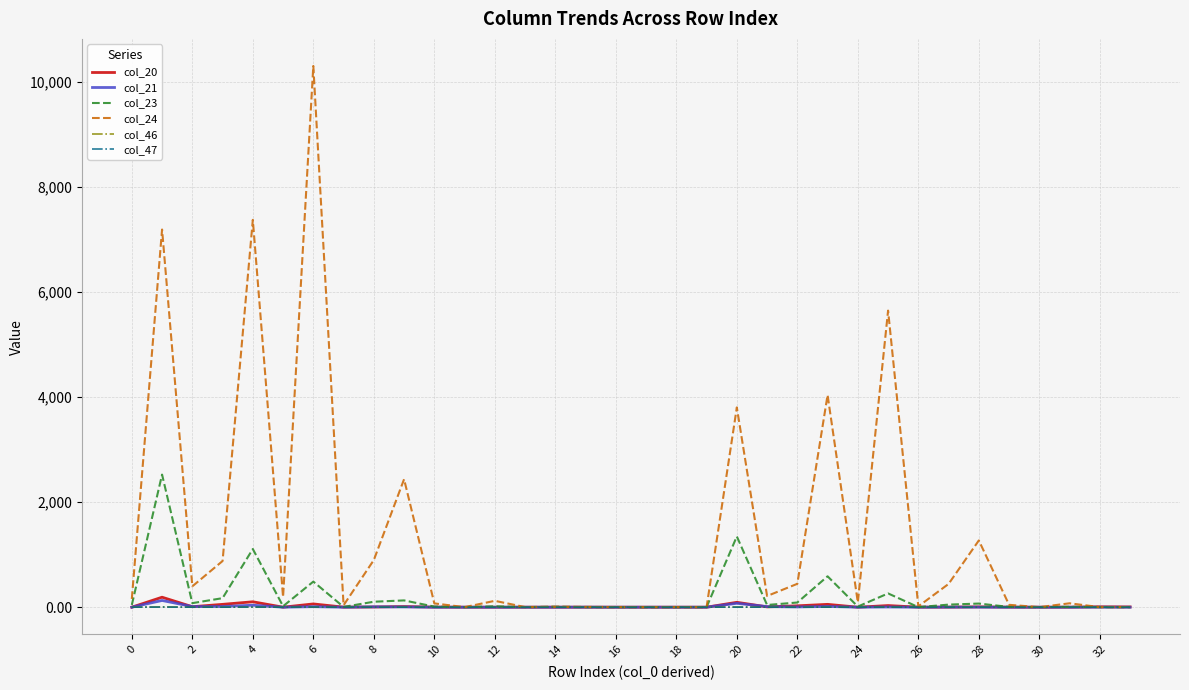

Which series has the largest range (max minus min)?

col_24